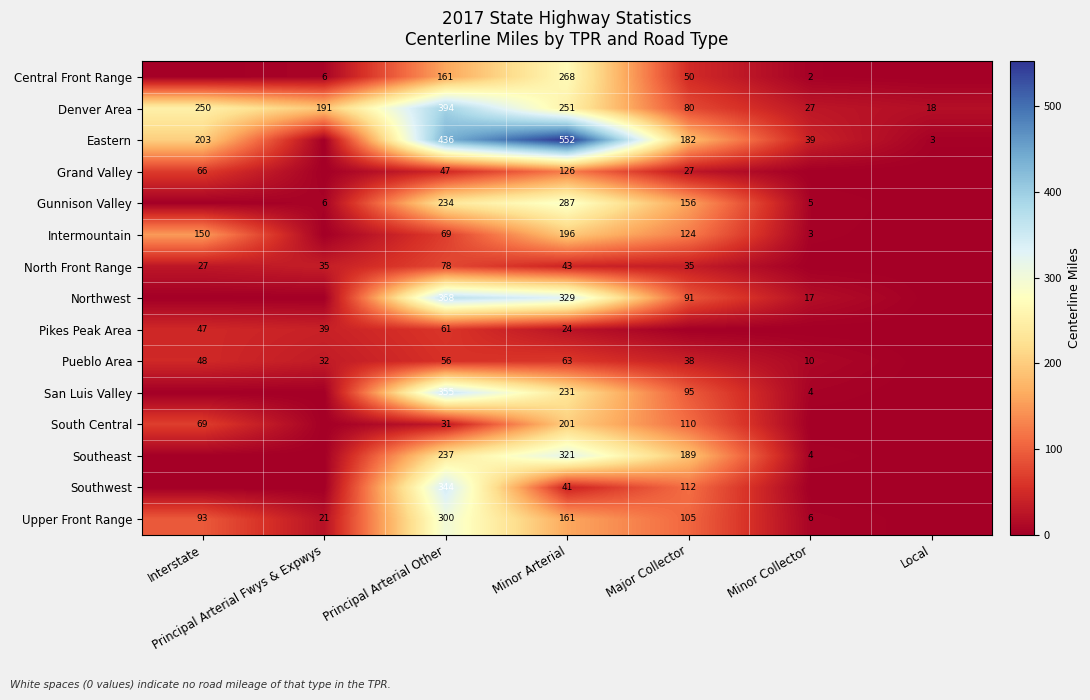

What value does the Denver Area series have at Minor Collector, to the nearest 50?

50